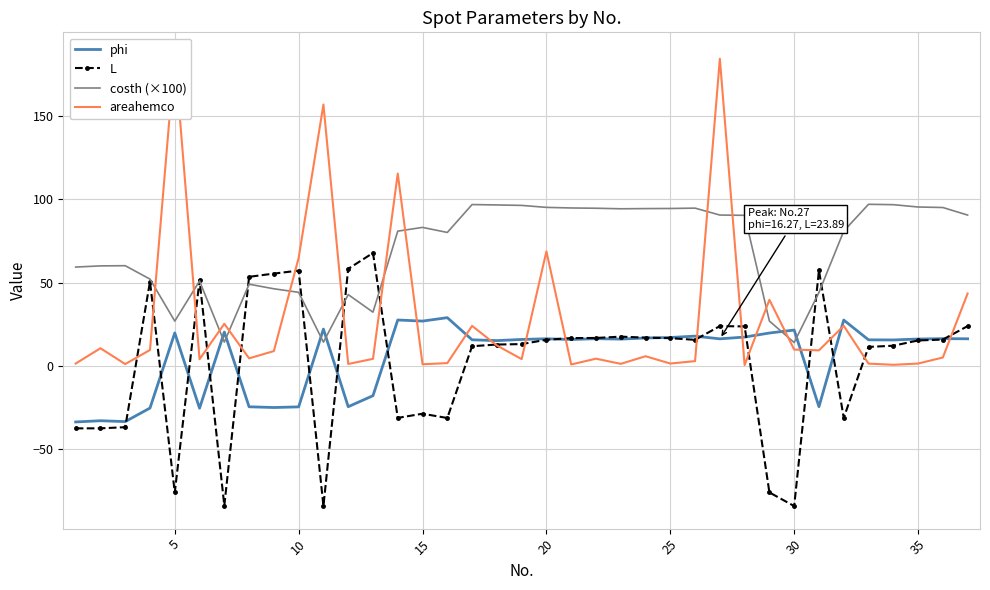

How many data points in phi are less than 16?

17